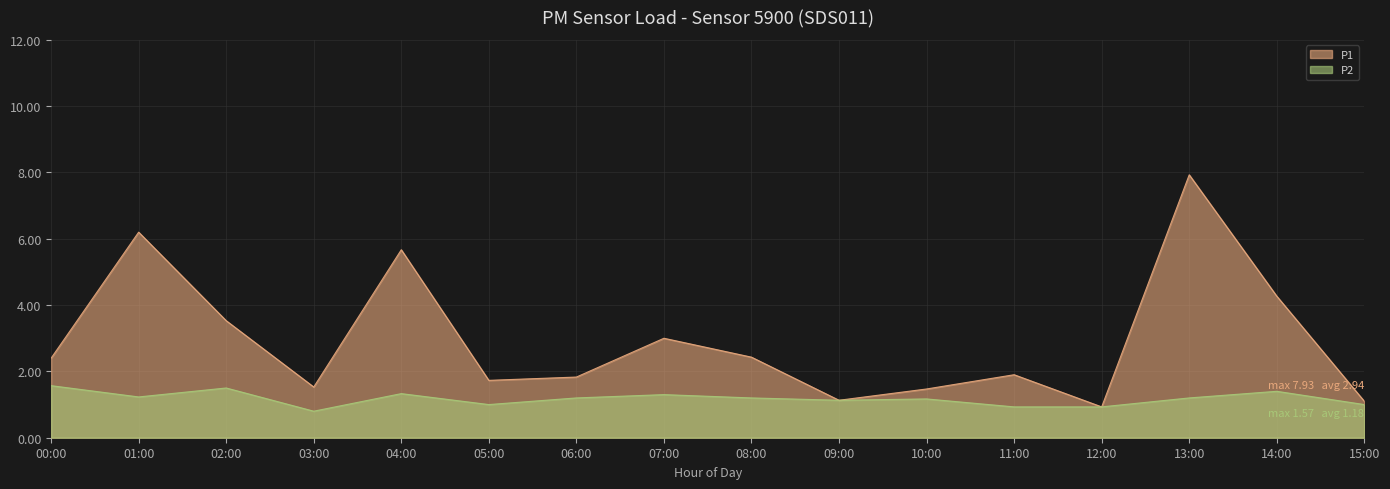

Where is the first local minimum for P1?

03:00